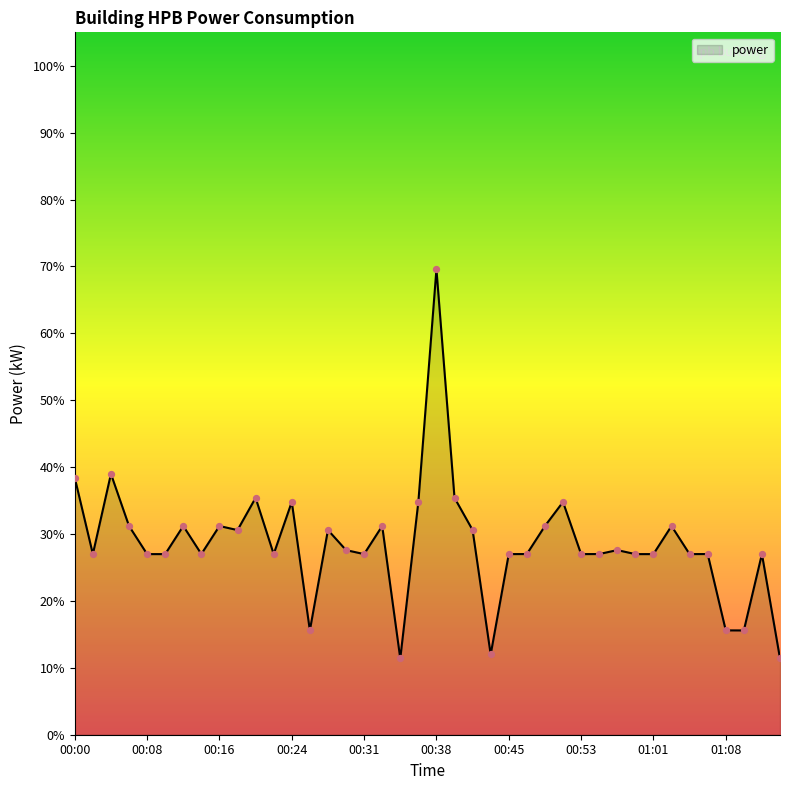

What is the greatest value displayed?

69.6